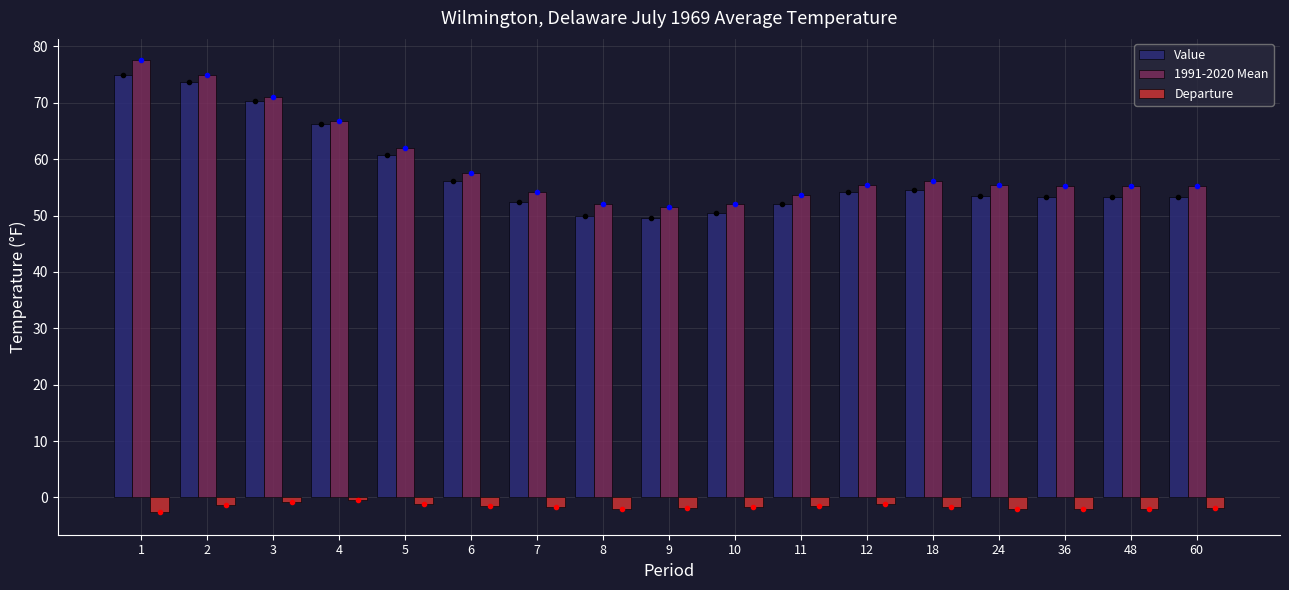

What is the value of the Departure bar at the 10th from the left?

-1.6